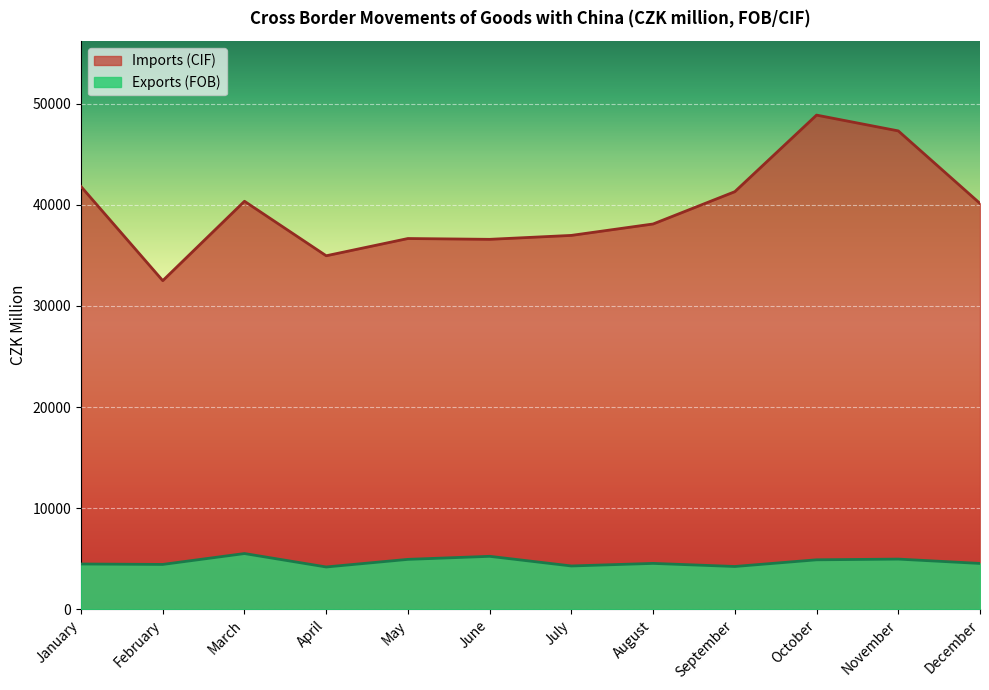

True or false: Imports (CIF) and Exports (FOB) cross at least once.

False